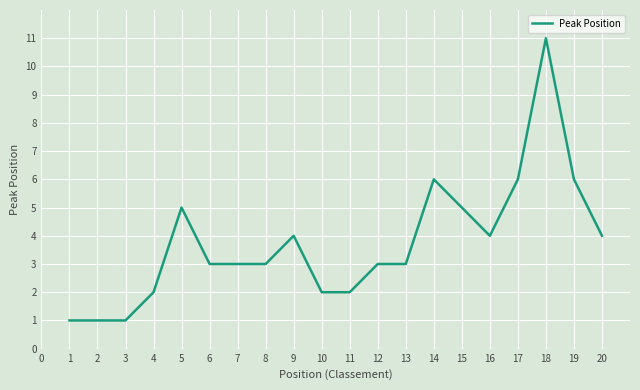

The chart shows a value of 2 at 1. True or false?

False